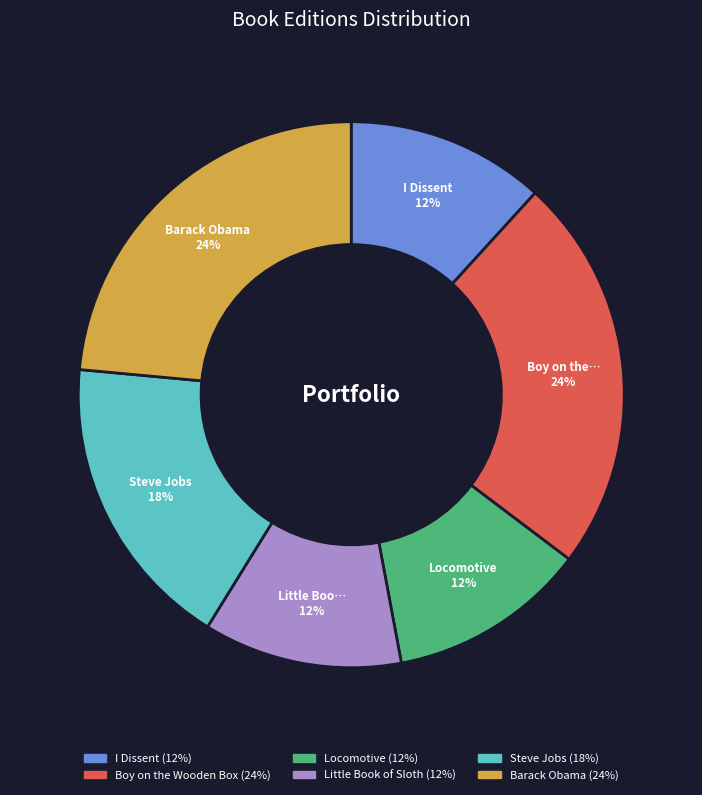

To the nearest percent, what percentage of the pie is Locomotive?

12%